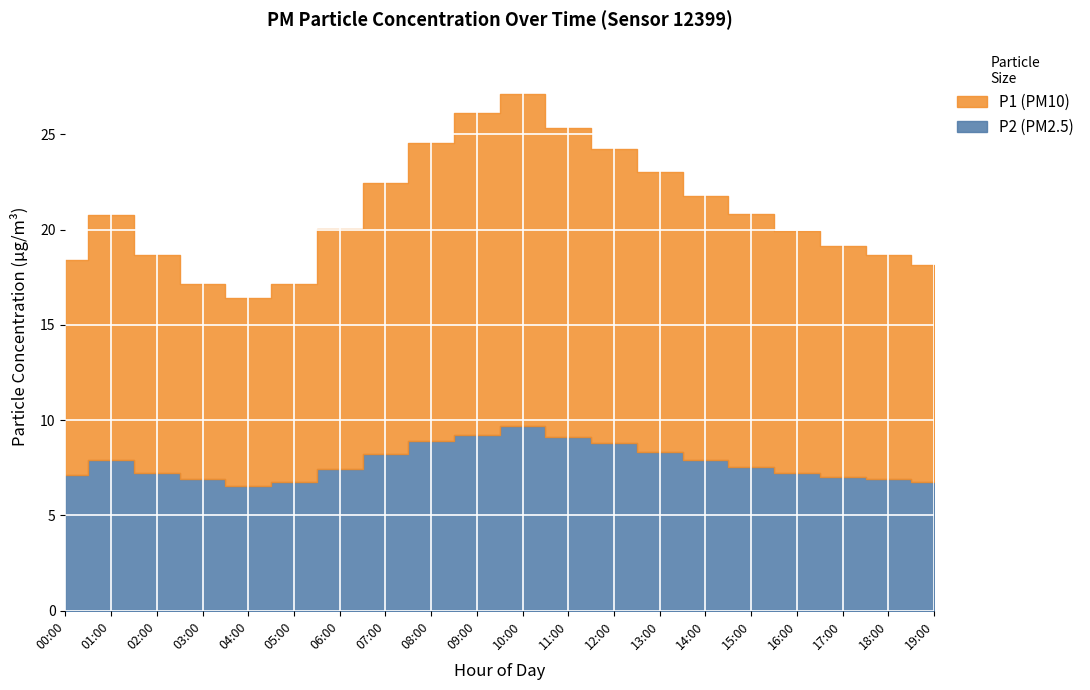

What is the minimum value for P2?

6.5